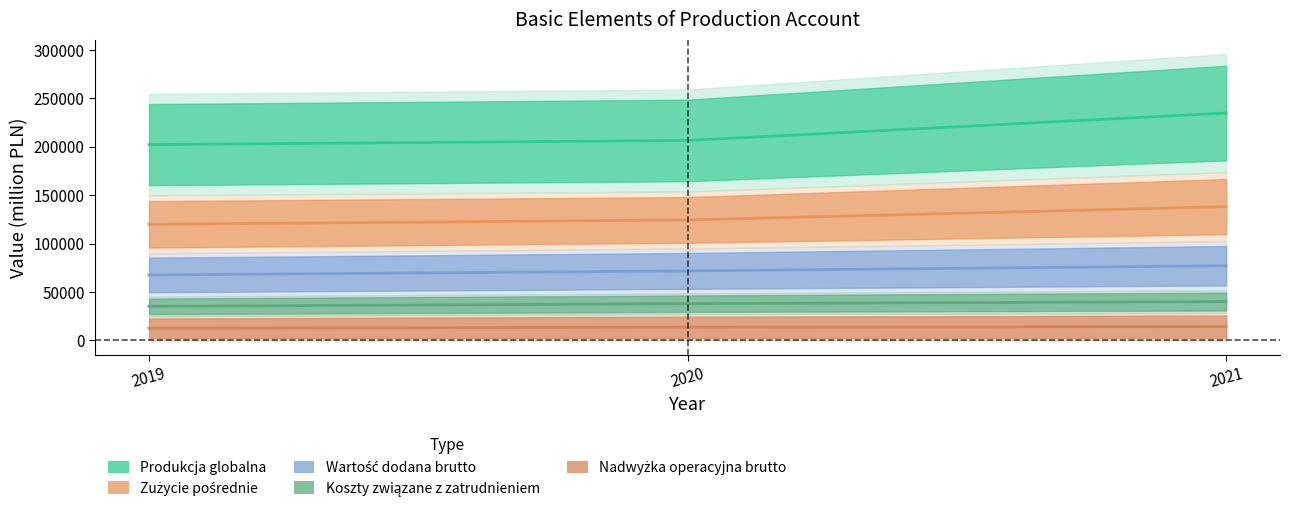

Is the value of Wartość dodana brutto at 2020 greater than the value of Produkcja globalna at 2021?

No